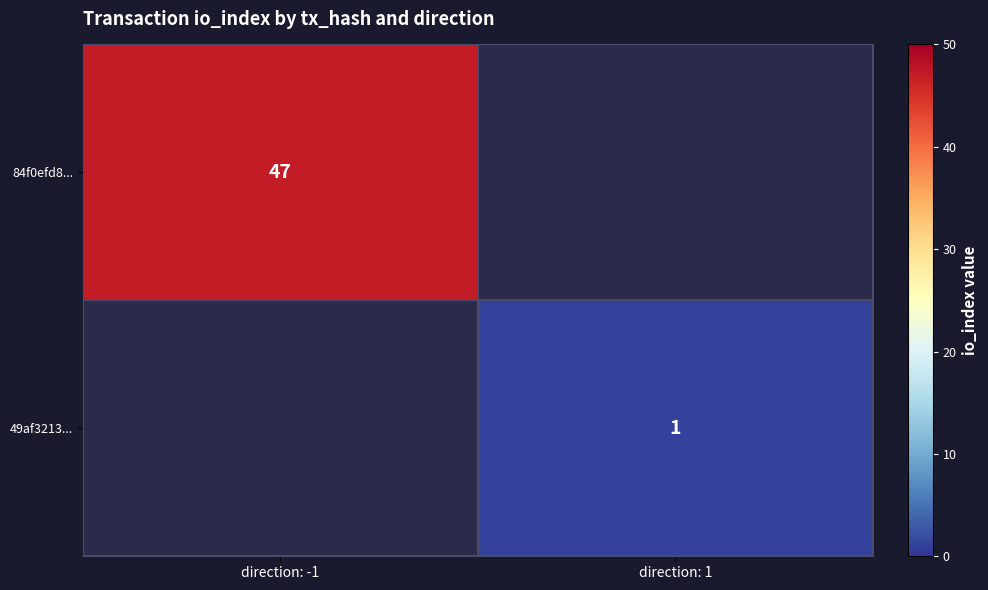

The 49af3213... series shows 2 at direction: 1. True or false?

False